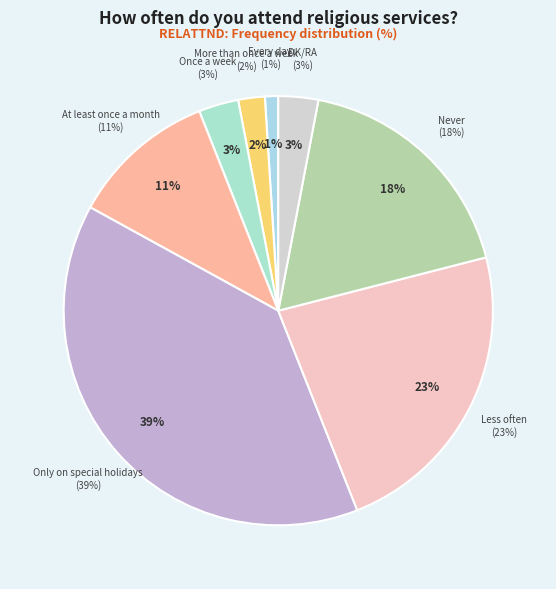

What percentage is the At least once a month slice, to the nearest percent?

11%